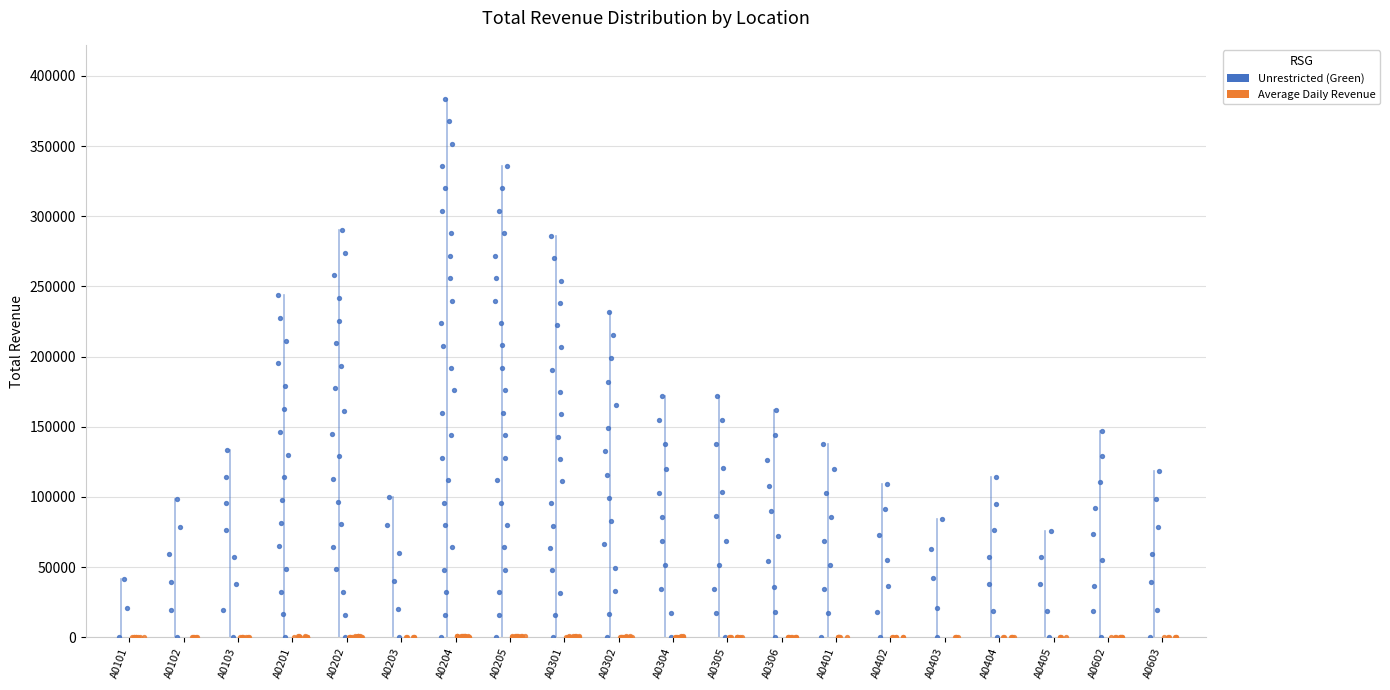

Is the value of Average Daily Revenue at A0603 greater than the value of Unrestricted (Green) at A0402?

No